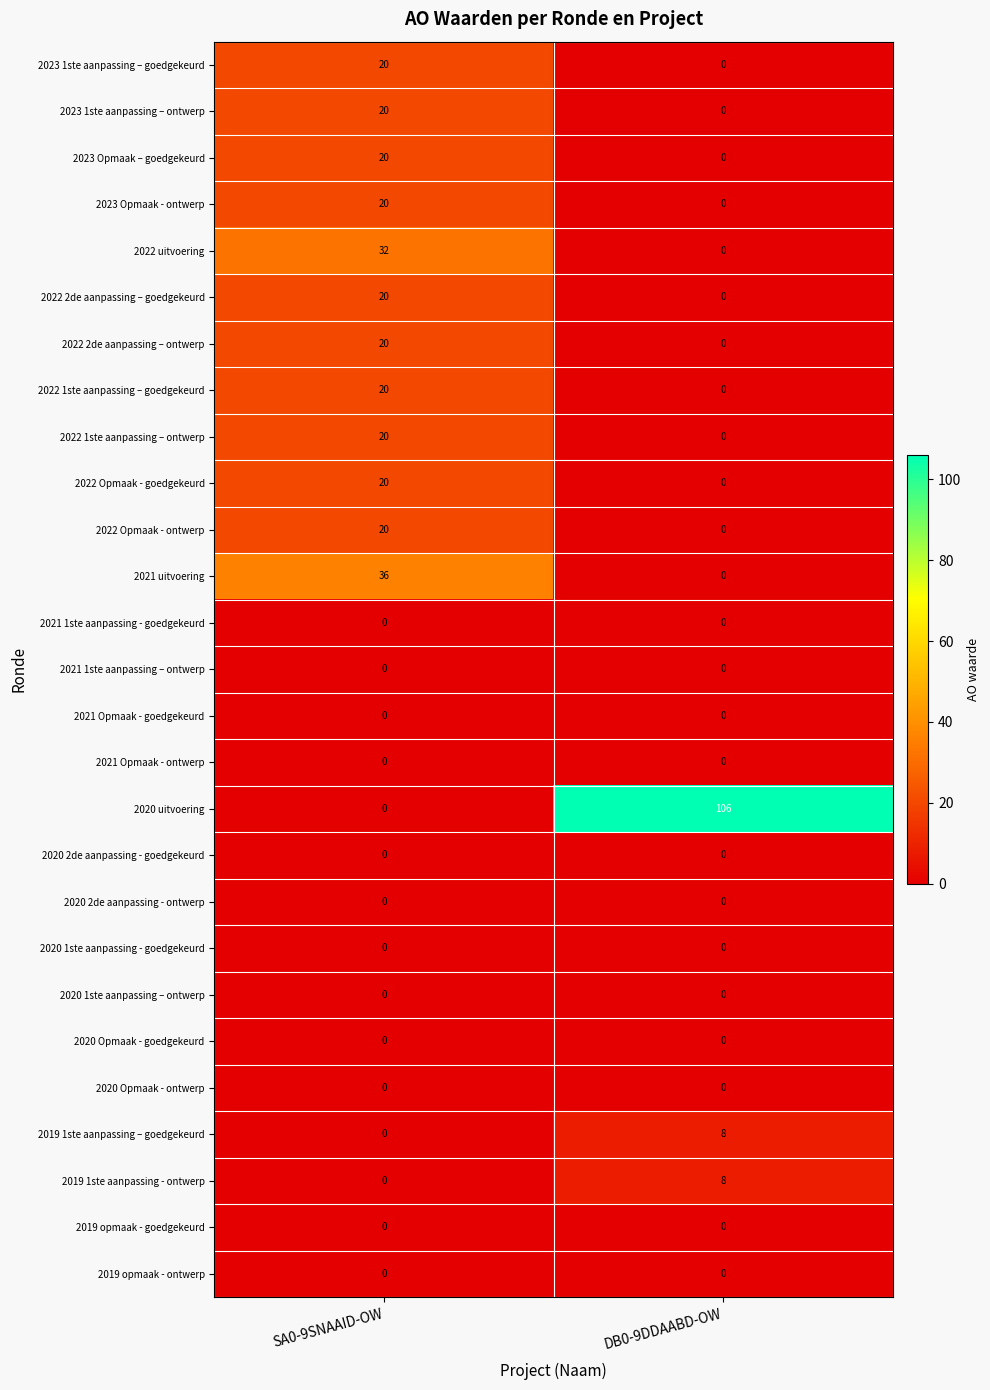

Is it true that 2019 1ste aanpassing - ontwerp equals 8 at DB0-9DDAABD-OW?

True